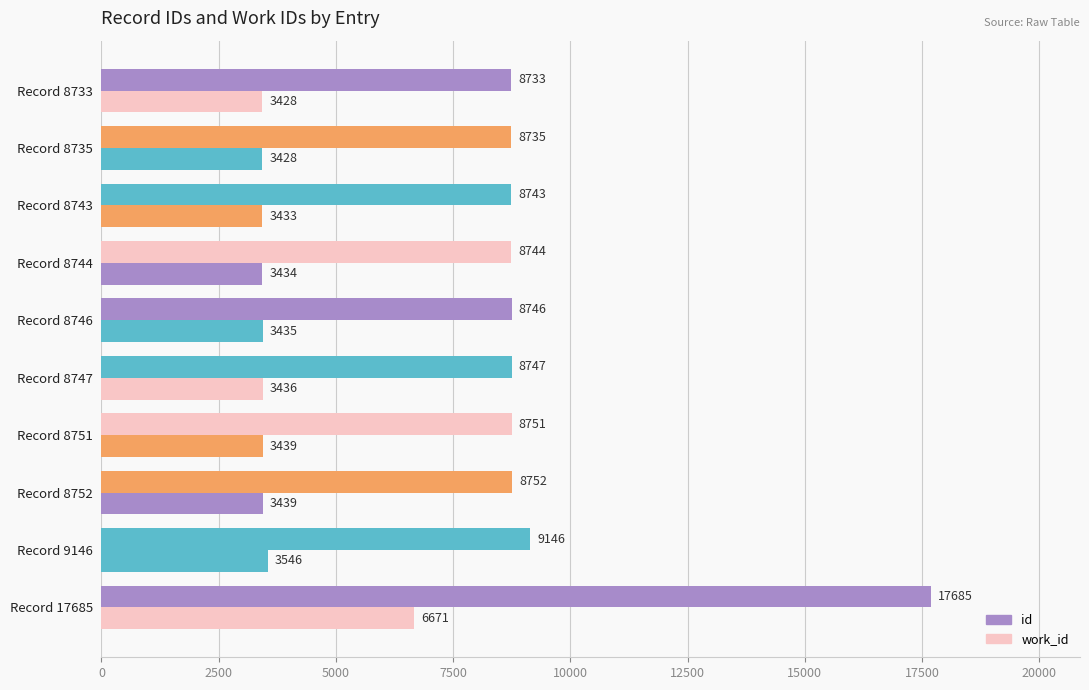

What is the average value of the id series?

9678